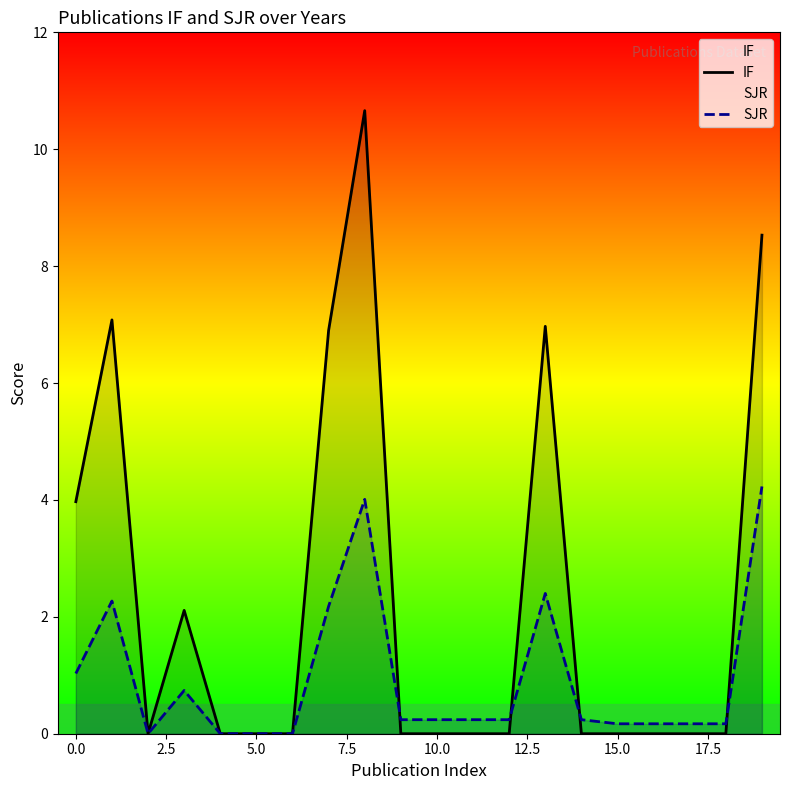

List the series in order of their overall mean, highest first.

IF, SJR